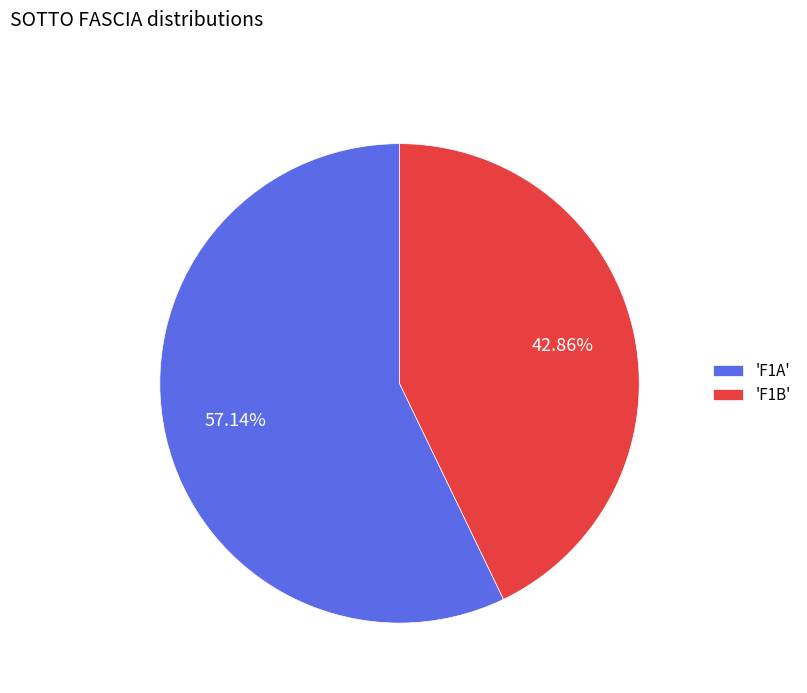

What is the largest slice in the pie chart?

'F1A'